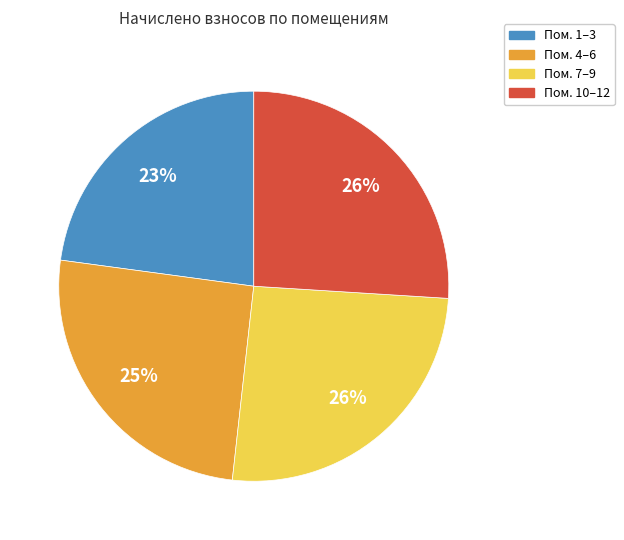

Approximately how many times larger is the value at Пом. 4–6 compared to Пом. 1–3?

1.1